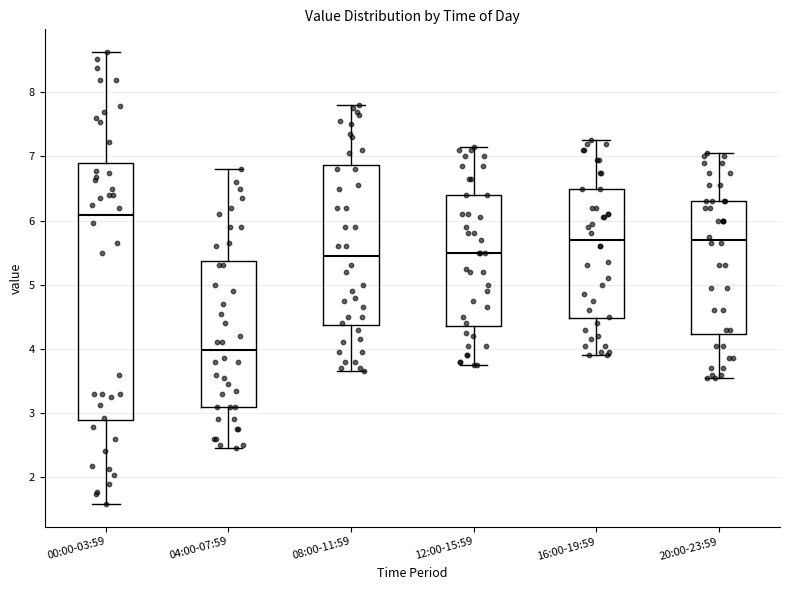

Reading left to right, read every box against the y-axis: the position of its median line, the range the box covers, and the ends of its whiskers. The values are not printed on the chart, so give them approximately, as read against the axis.

00:00-03:59: median 6.1, box 2.9 to 6.9, whiskers 1.6 to 8.6
04:00-07:59: median 4.0, box 3.1 to 5.4, whiskers 2.5 to 6.8
08:00-11:59: median 5.5, box 4.4 to 6.9, whiskers 3.7 to 7.8
12:00-15:59: median 5.5, box 4.4 to 6.4, whiskers 3.8 to 7.2
16:00-19:59: median 5.7, box 4.5 to 6.5, whiskers 3.9 to 7.3
20:00-23:59: median 5.7, box 4.2 to 6.3, whiskers 3.6 to 7.1